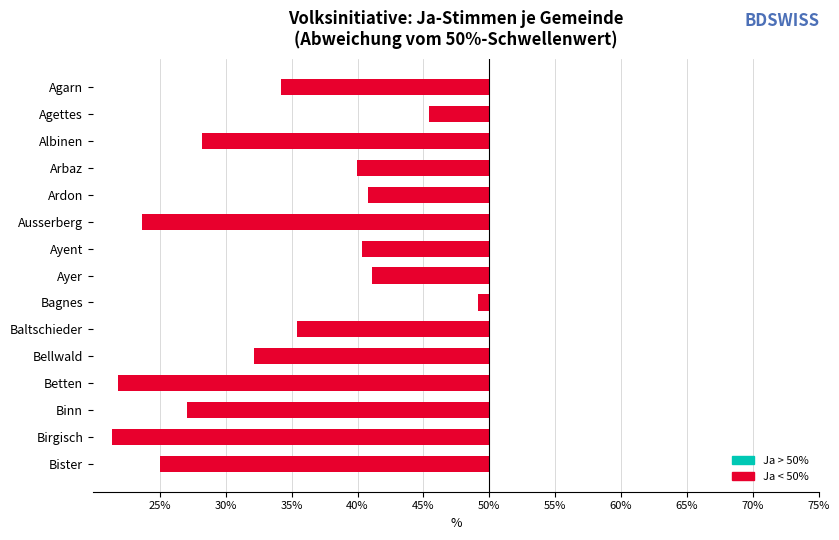

True or false: the data shows -28.2 at Betten.

True